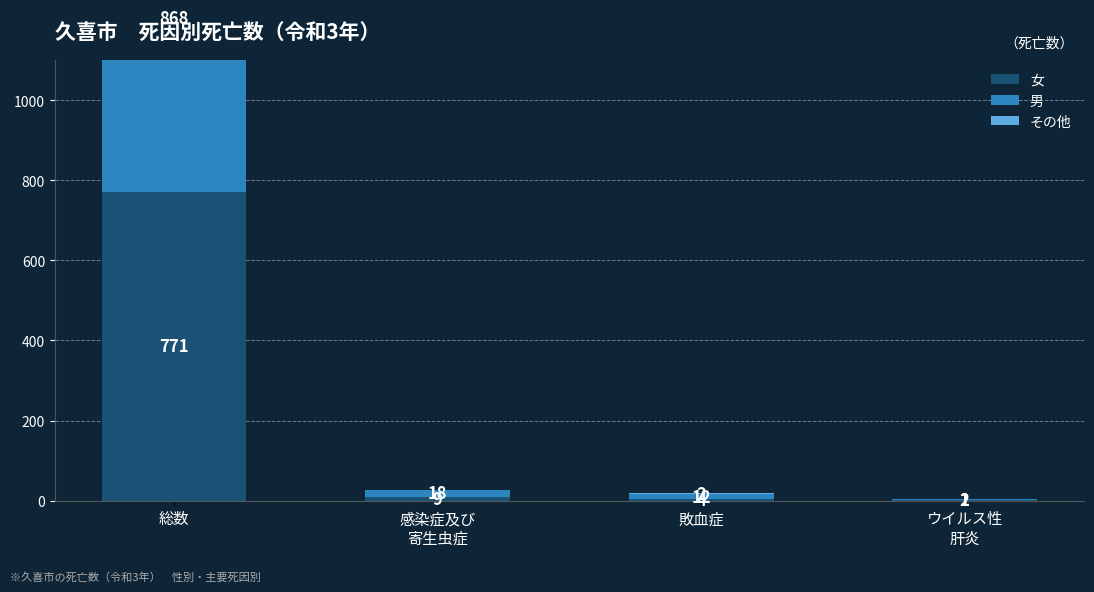

Reading right to left, list all the values displayed in this chart.

女: ウイルス性
肝炎=2	敗血症=4	感染症及び
寄生虫症=9	総数=771
男: ウイルス性
肝炎=1	敗血症=12	感染症及び
寄生虫症=18	総数=868
その他: ウイルス性
肝炎=0	敗血症=2	感染症及び
寄生虫症=0	総数=0